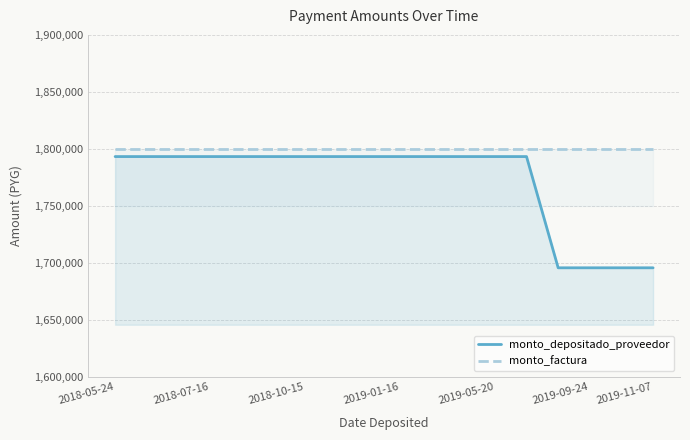

True or false: monto_depositado_proveedor and monto_factura intersect in this chart.

False